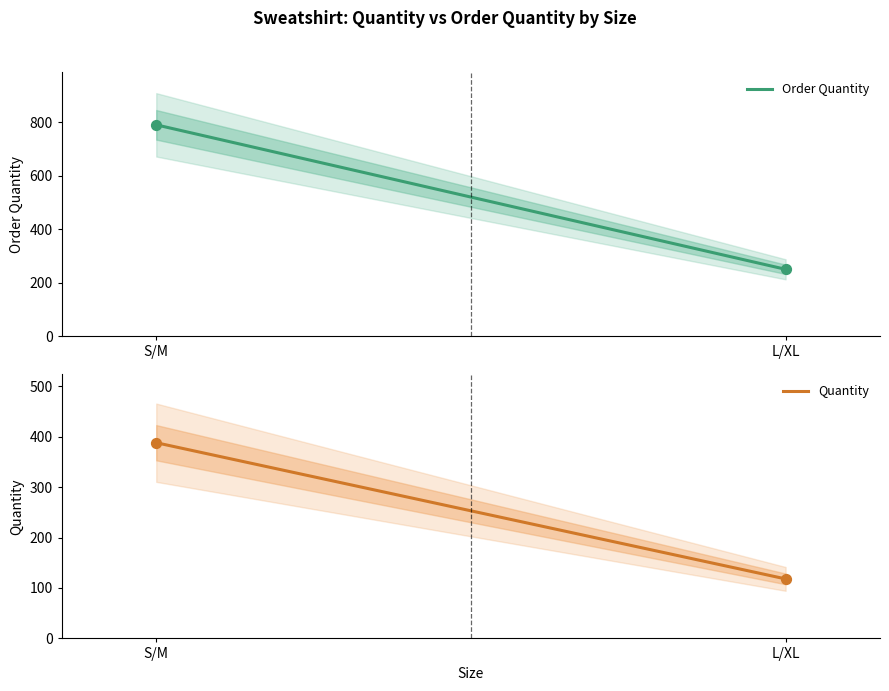

Which series has the largest Y range (max minus min)?

ORDER QUANTITY